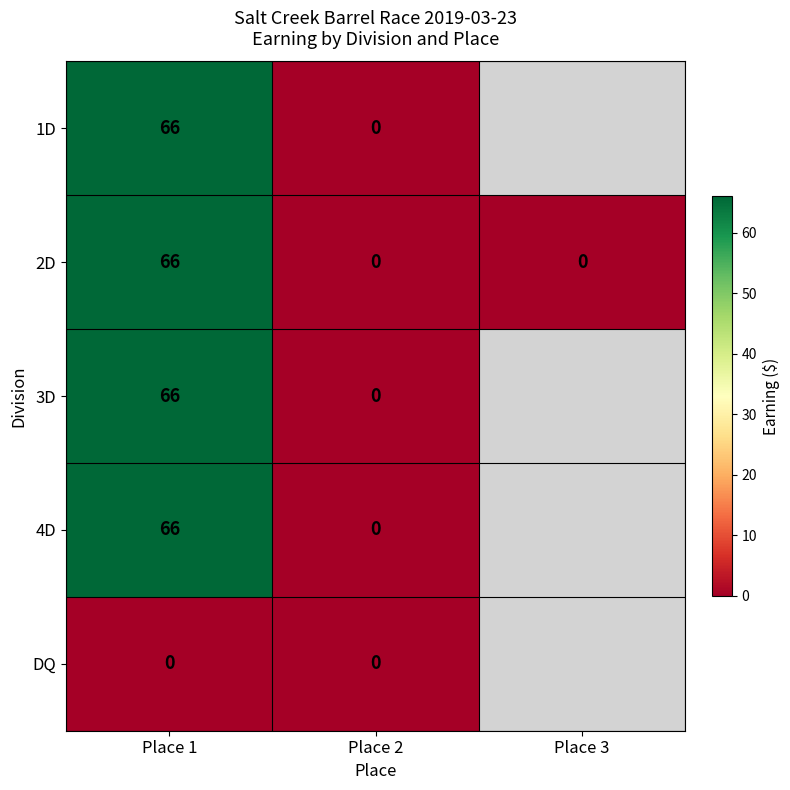

Count the 2D values in the range 0 to 66.

3